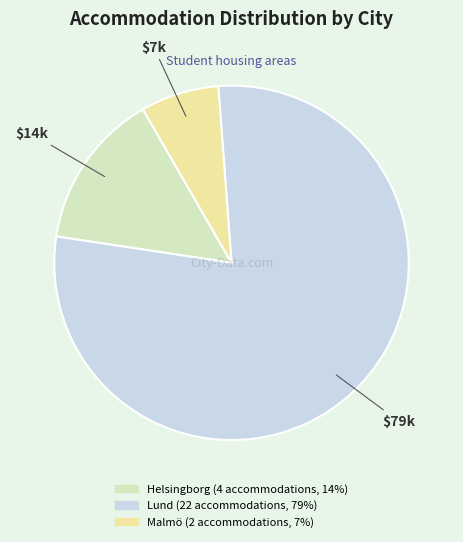

True or false: Lund accounts for 79% of the total.

True